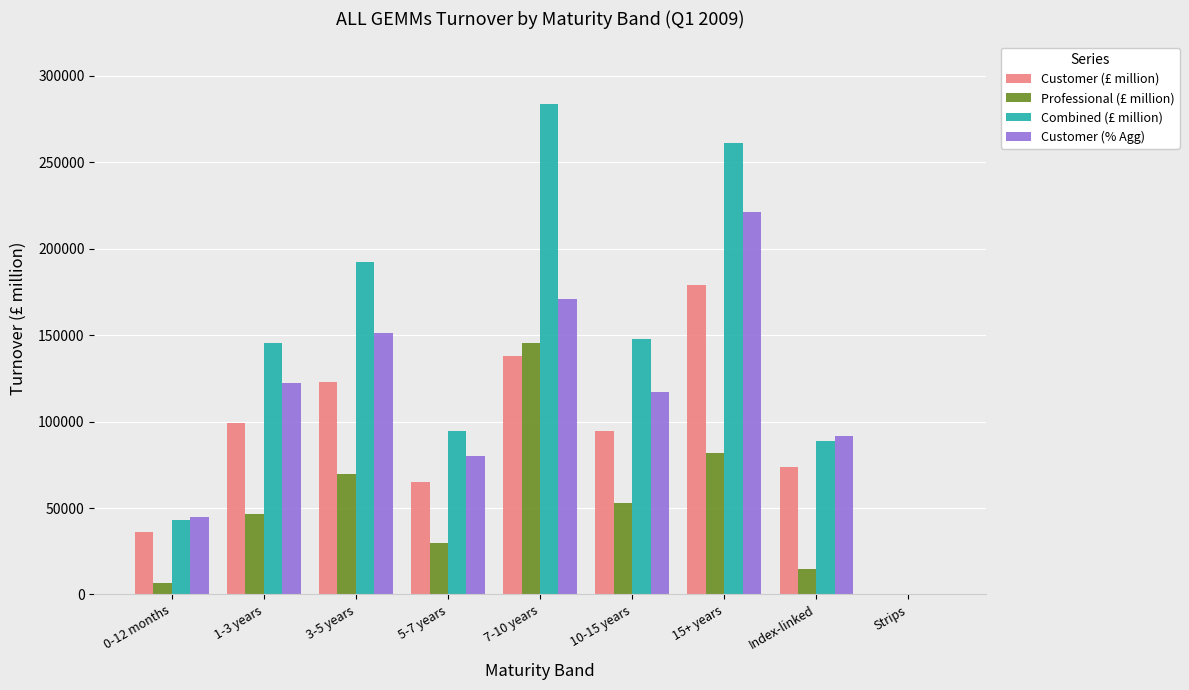

Are the bars grouped side by side (vs. stacked)?

Yes